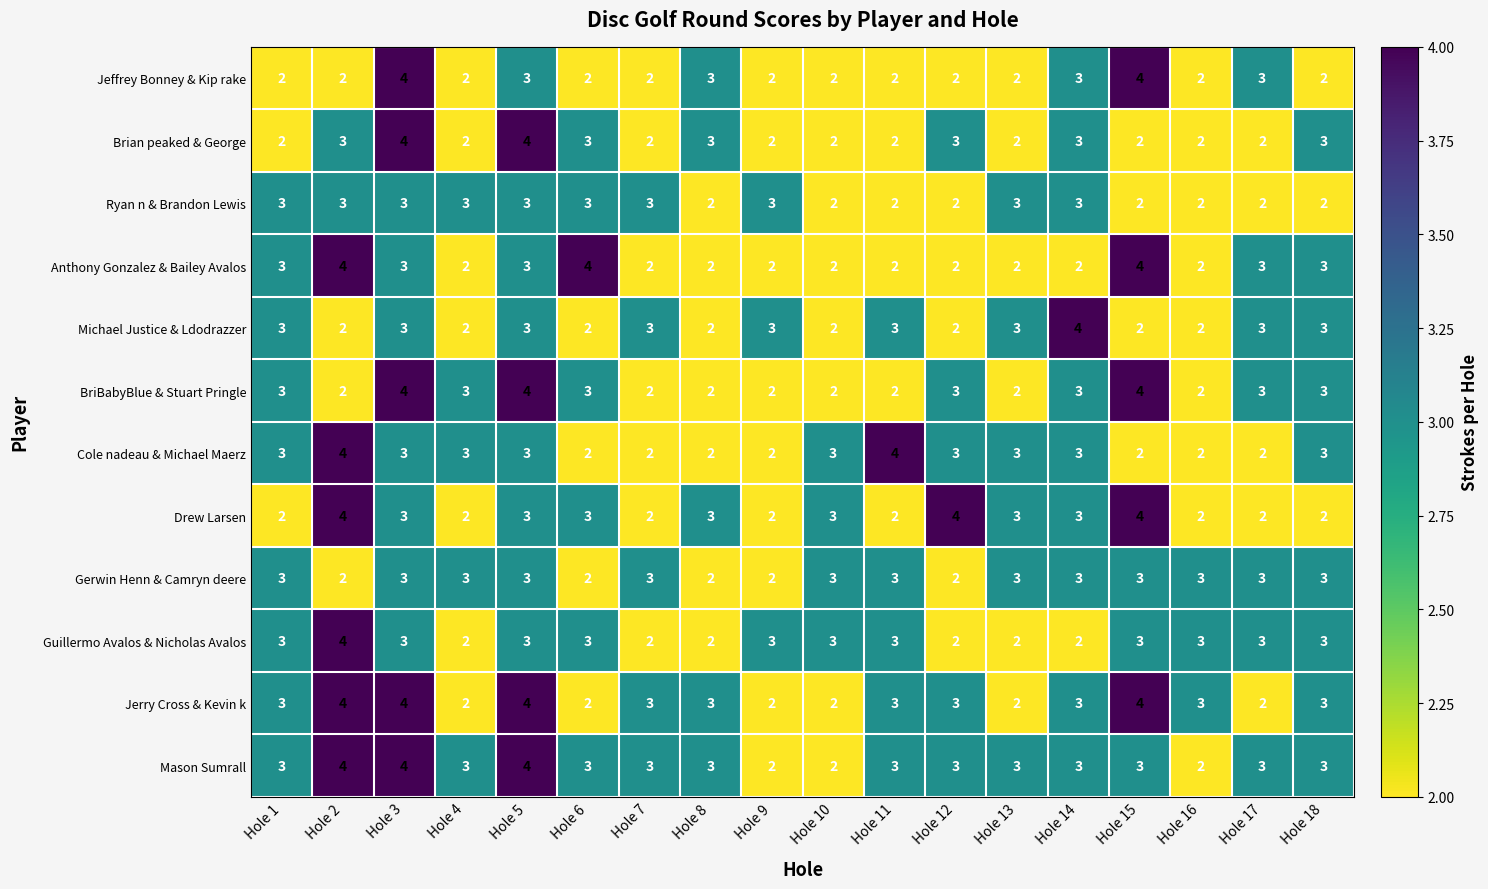

True or false: Ryan n & Brandon Lewis has a value of 2 at Hole 15.

True